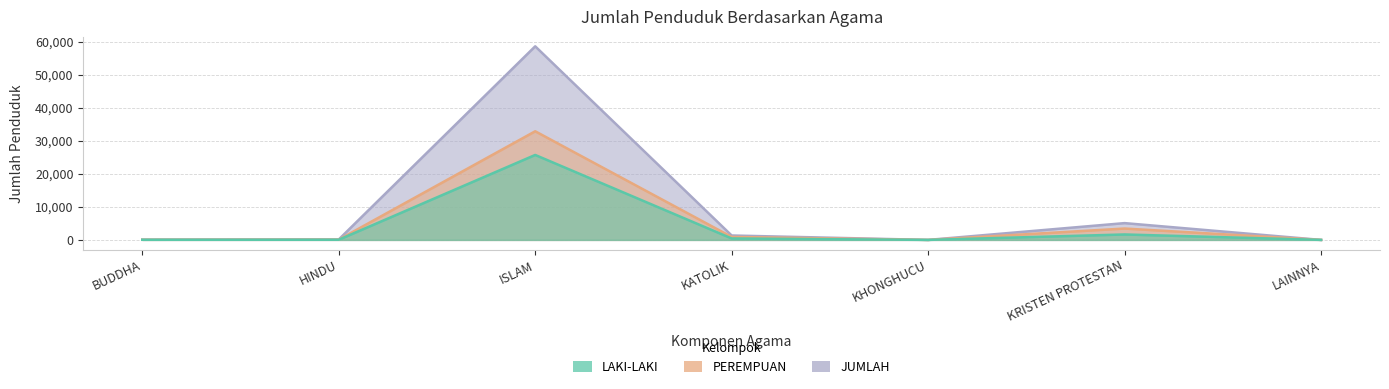

At which label is PEREMPUAN closest to 16426?

KRISTEN PROTESTAN